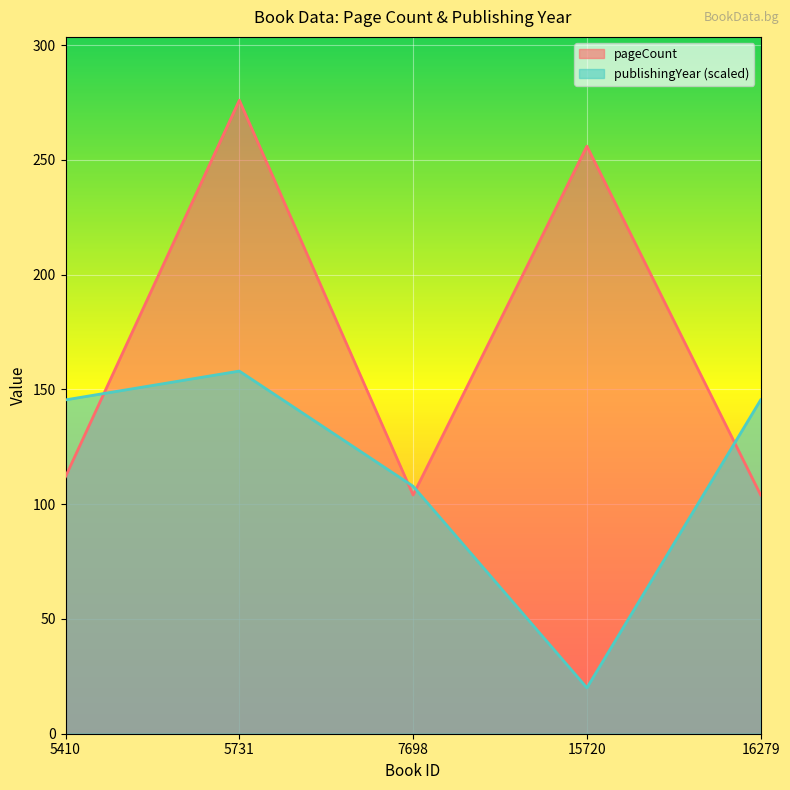

In pageCount, how many points are lower than both neighbors (excluding endpoints)?

1